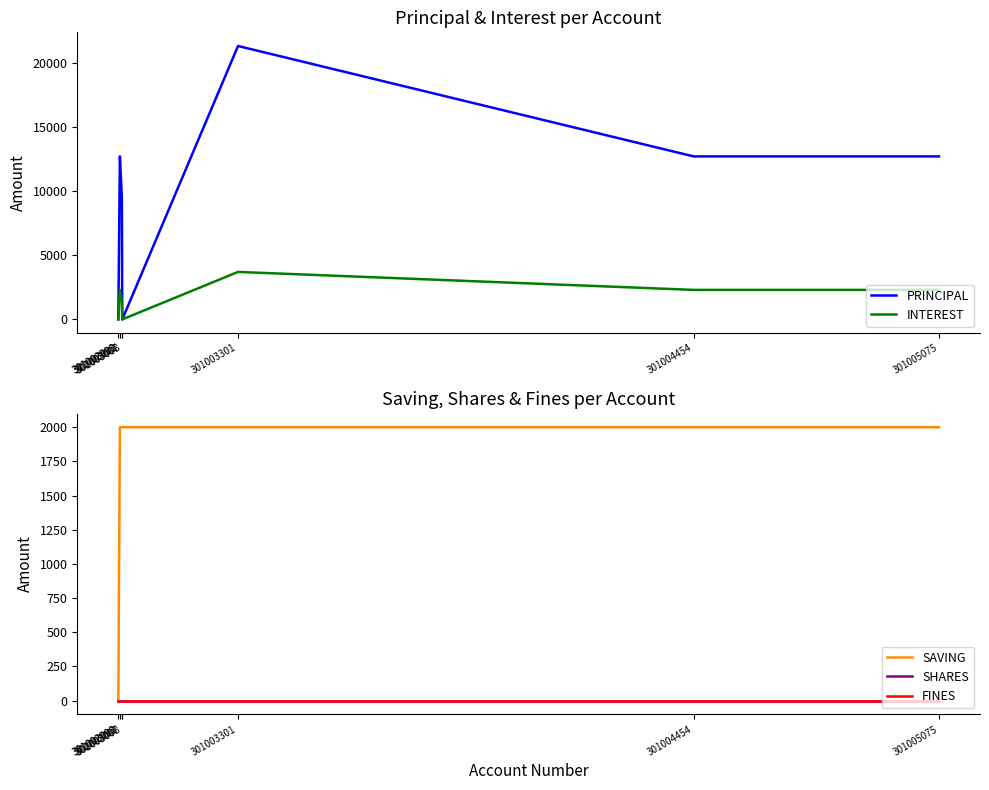

True or false: SHARES and PRINCIPAL cross at least once.

False